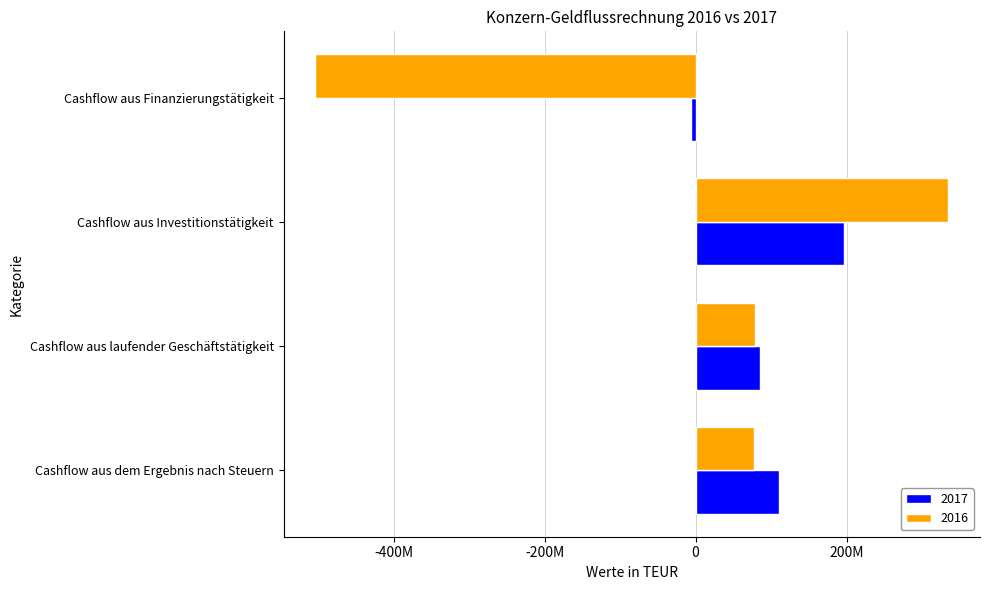

What are all the series names shown in the legend?

2017, 2016